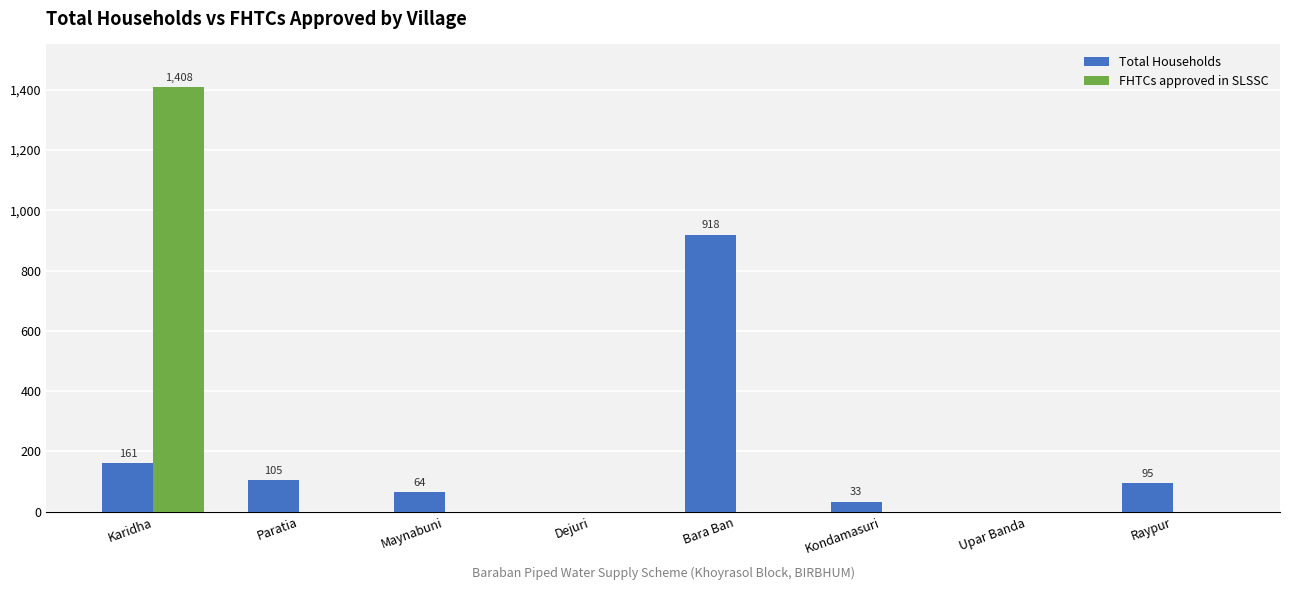

Which category has the highest value in the Total Households series?

Bara Ban